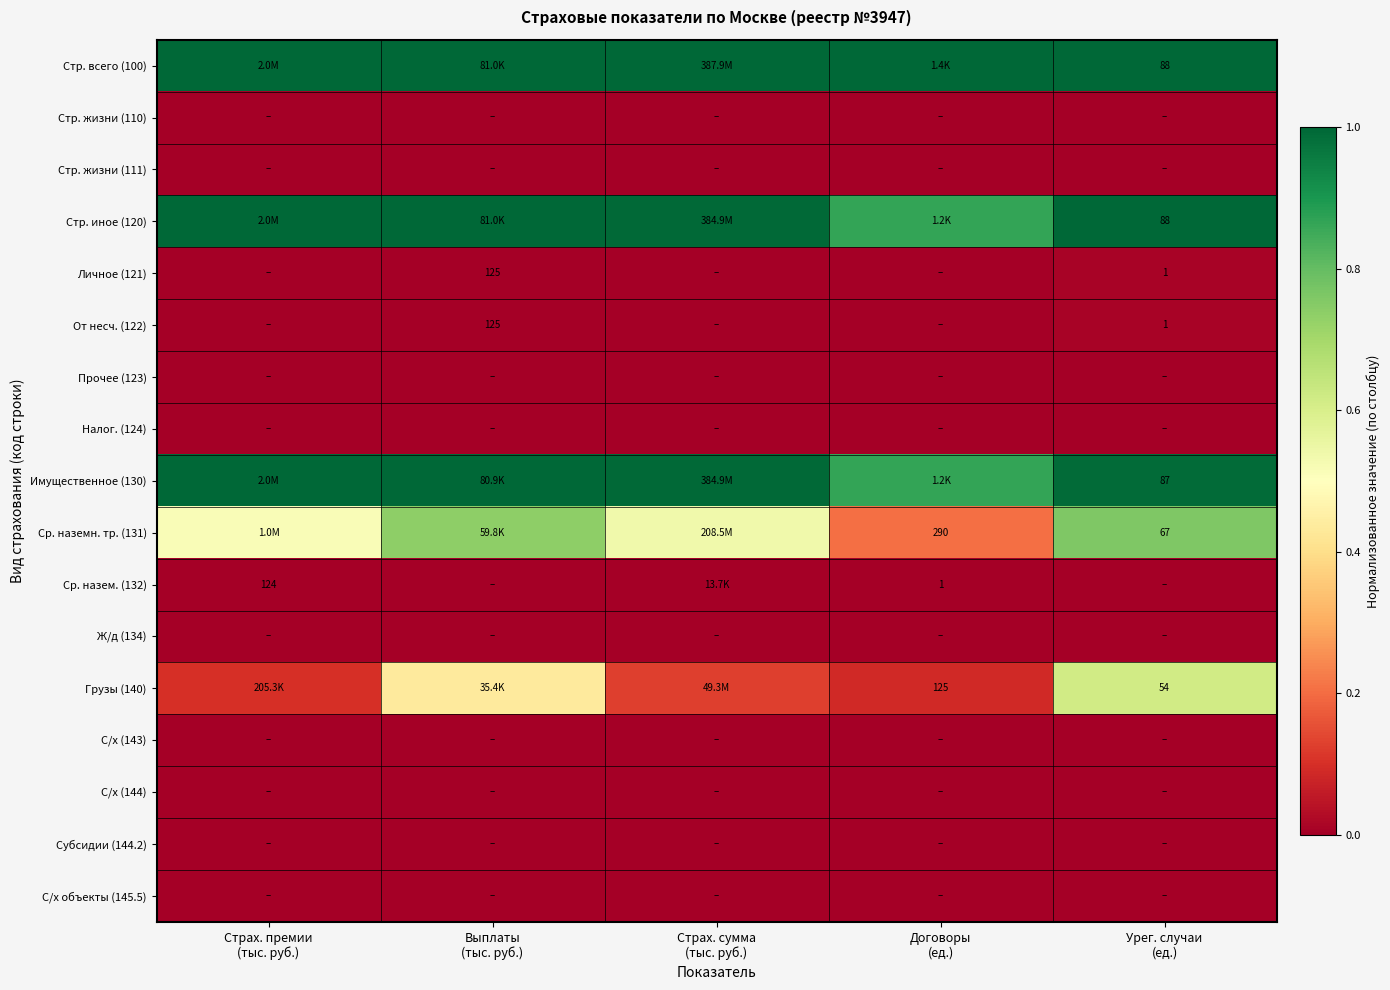

What is the total value across all series at Договоры
(ед.)?

3.0